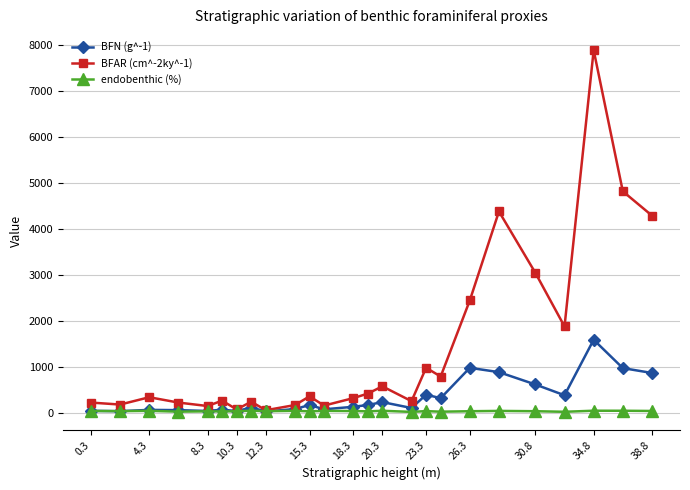

What is the highest value of the BFN (g^-1) series?

1584.9